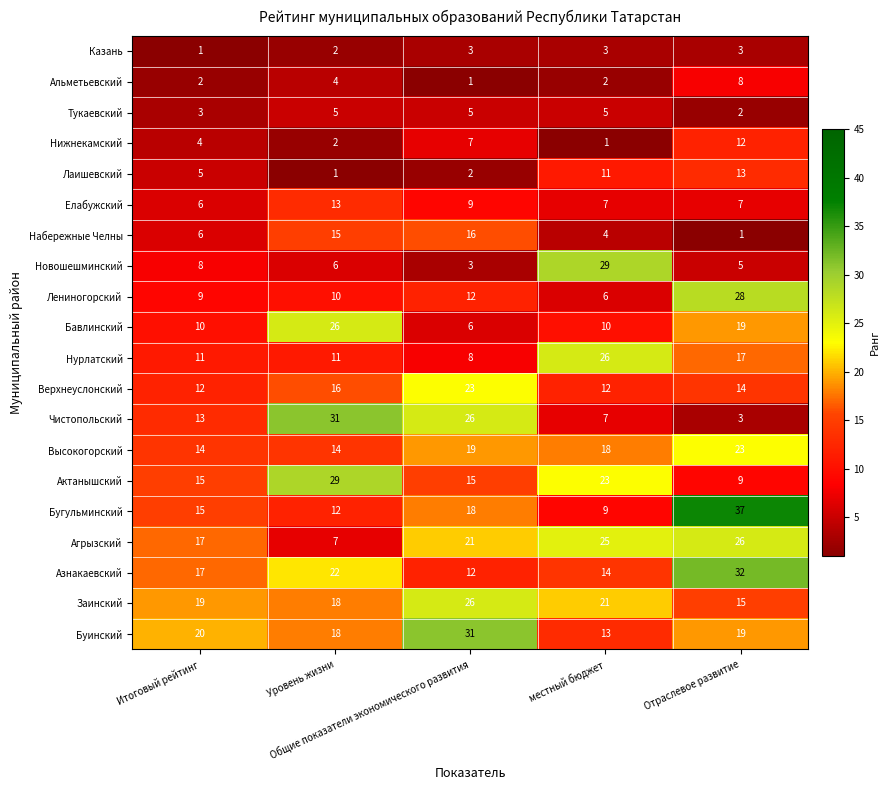

How many Верхнеуслонский values are between 12 and 16?

4